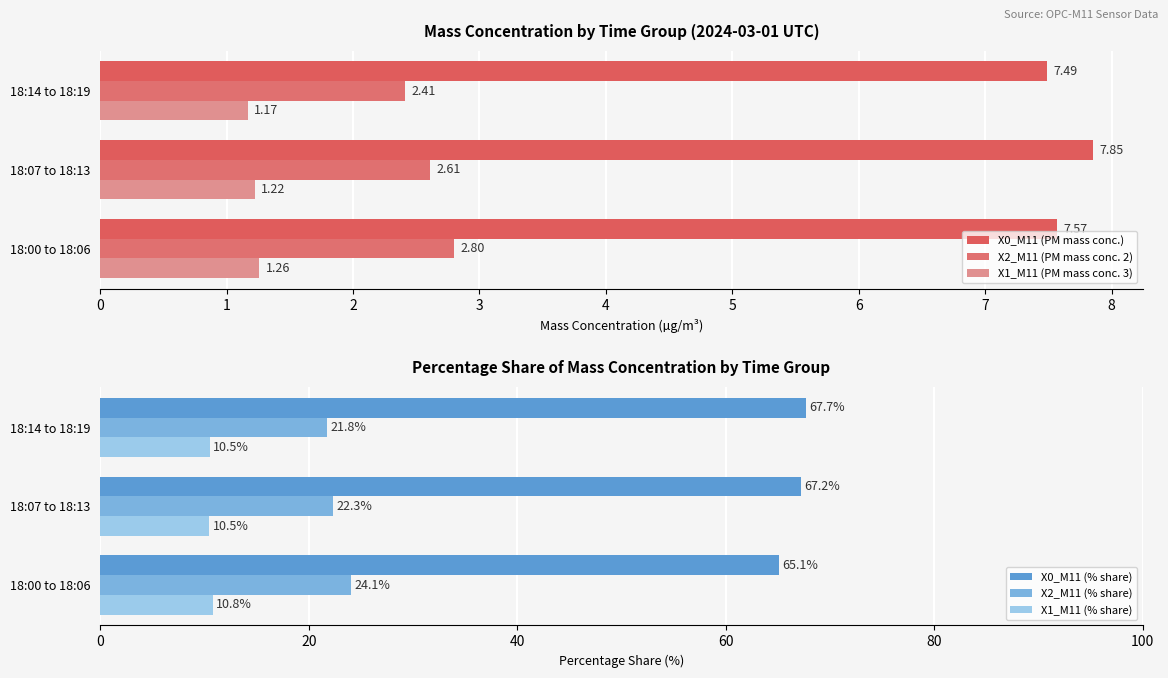

How many groups of bars are there?

3